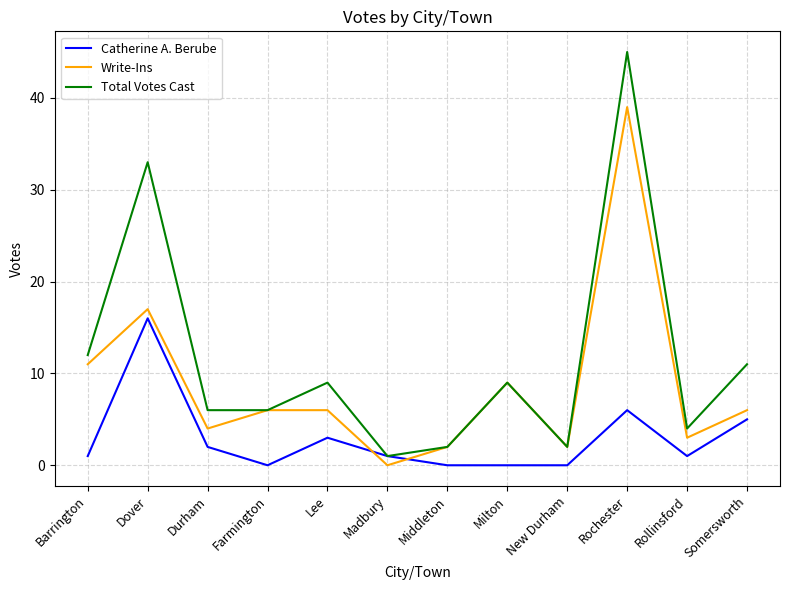

True or false: Total Votes Cast has a value of 11 at Somersworth.

True